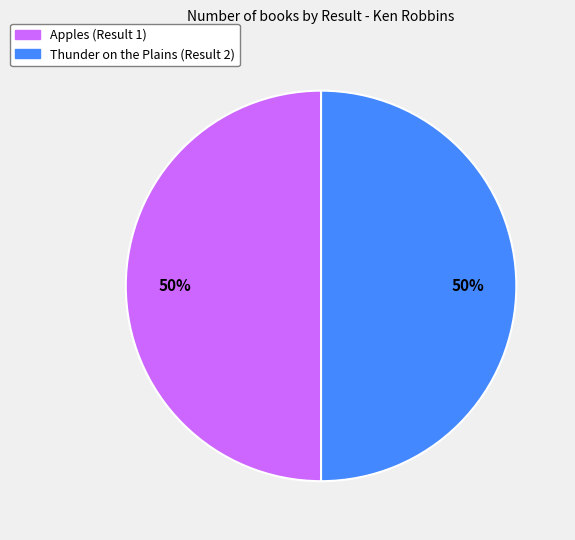

Do Apples (Result 1) and Thunder on the Plains (Result 2) together represent more than half of the pie?

Yes